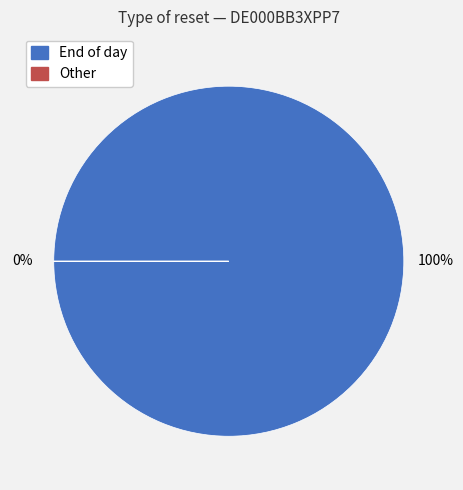

Does 19 represent more than half of the total?

No